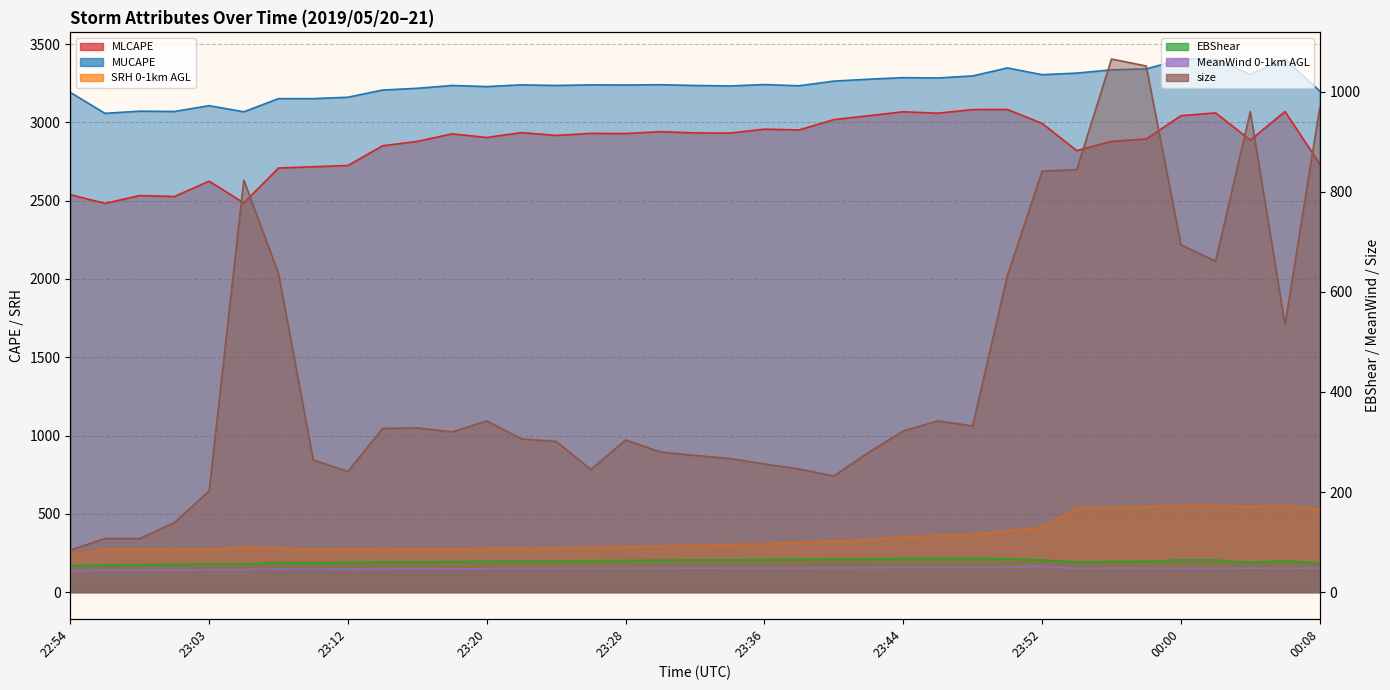

How many interior local peaks does the MUCAPE series have?

11